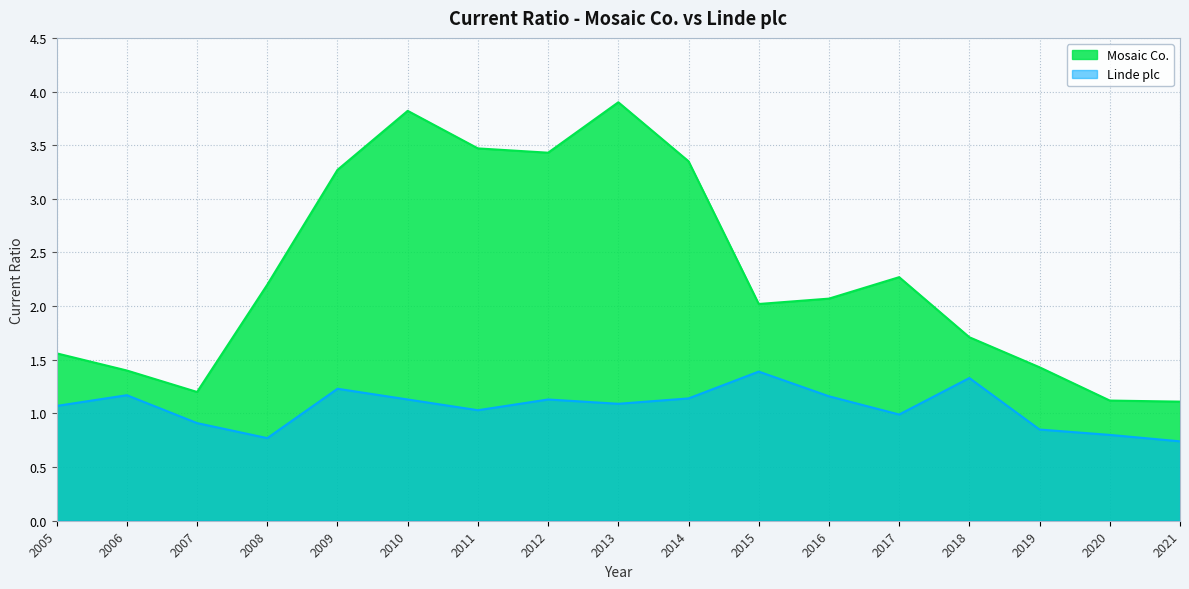

What is the sum of all Mosaic Co. values?

39.3